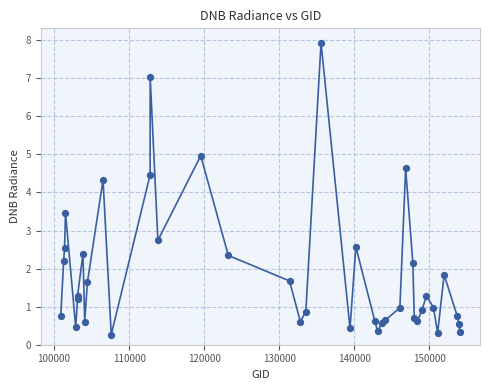

What Y value in the scatter plot is closest to 4?

4.3